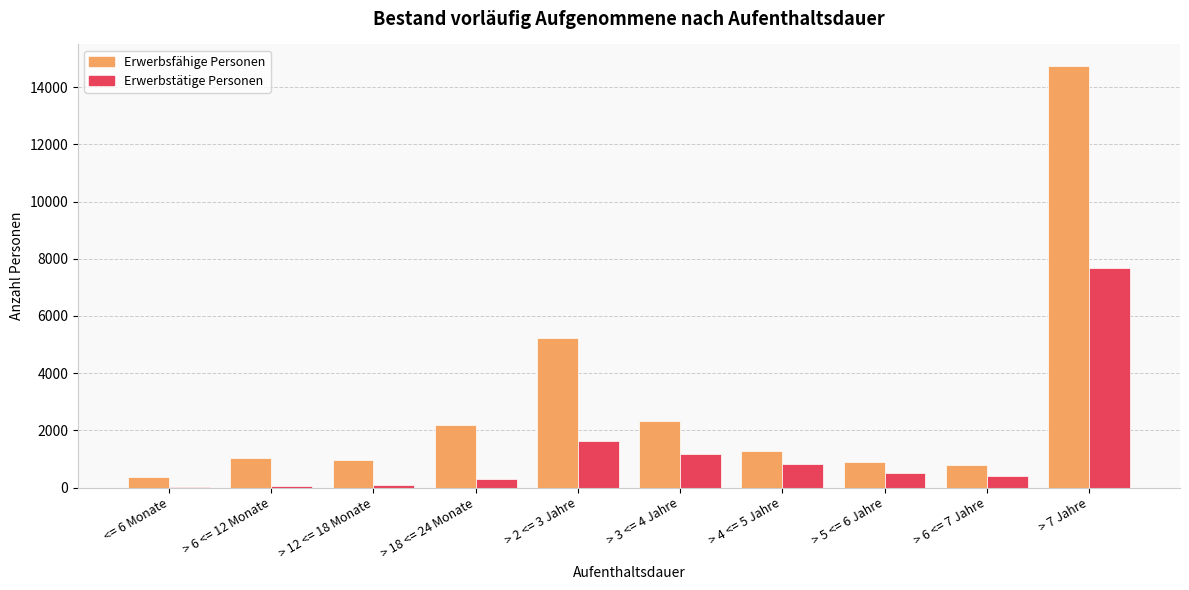

What is the greatest value displayed?

14755